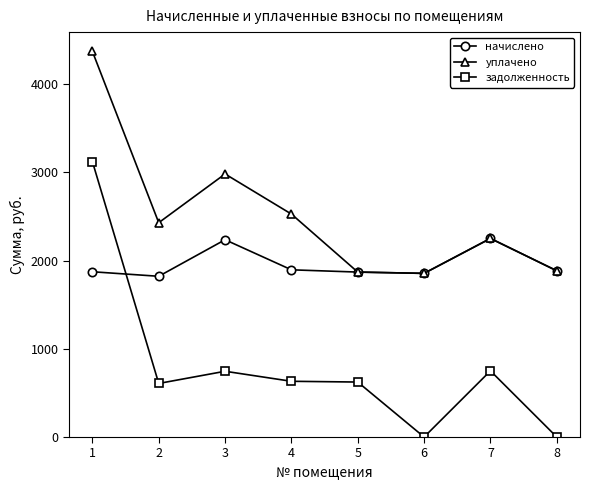

True or false: уплачено has more than 2 interior local peaks.

False